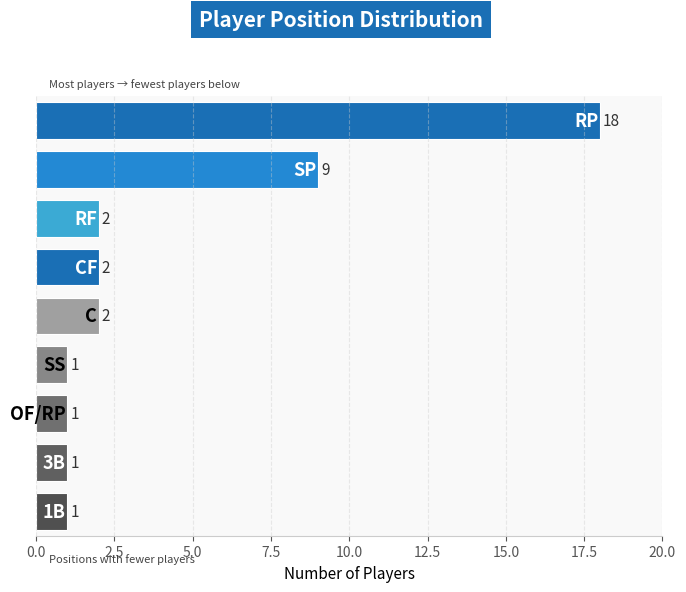

What is the difference between the second highest and second lowest values?

8